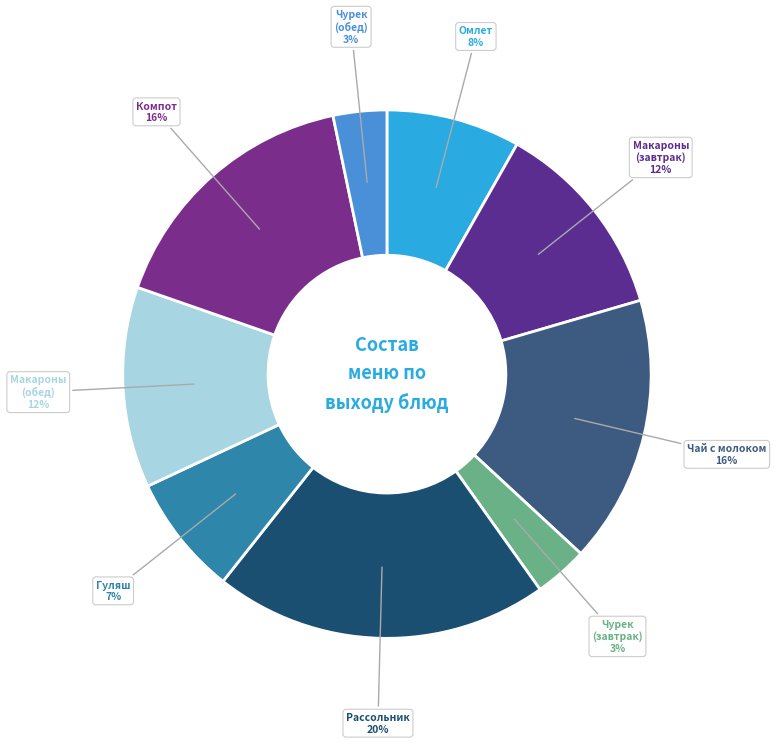

Which has a higher value, Чурек (обед) or Рассольник?

Рассольник